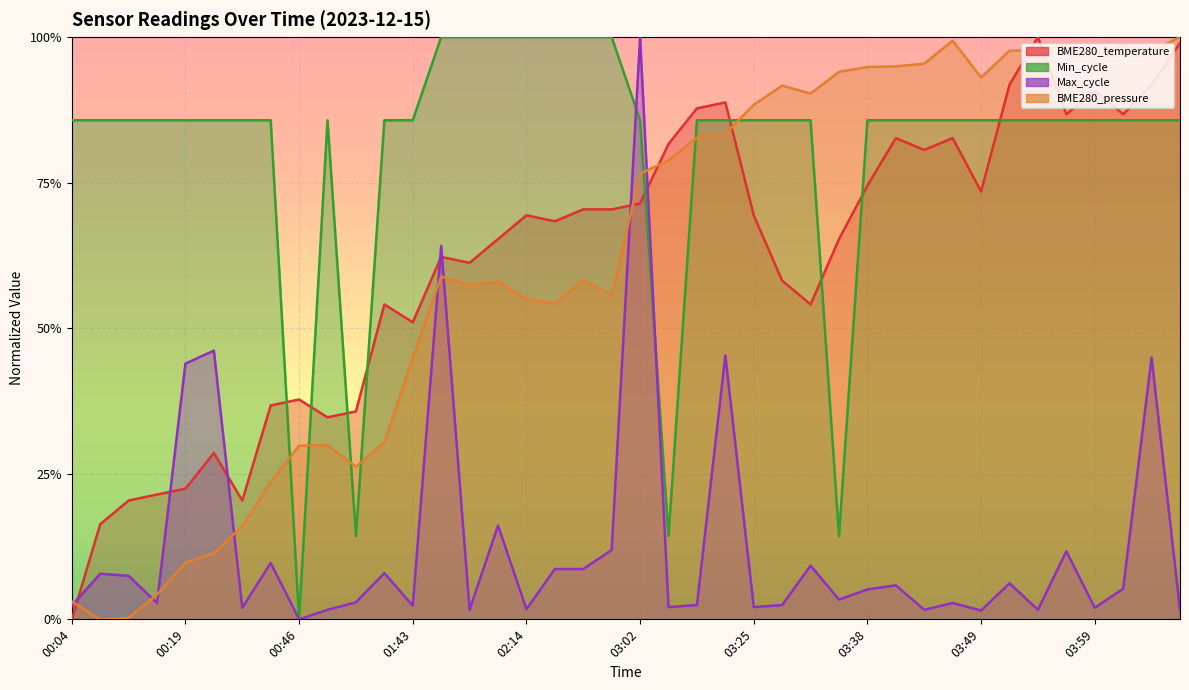

How many lines are shown in the chart?

4